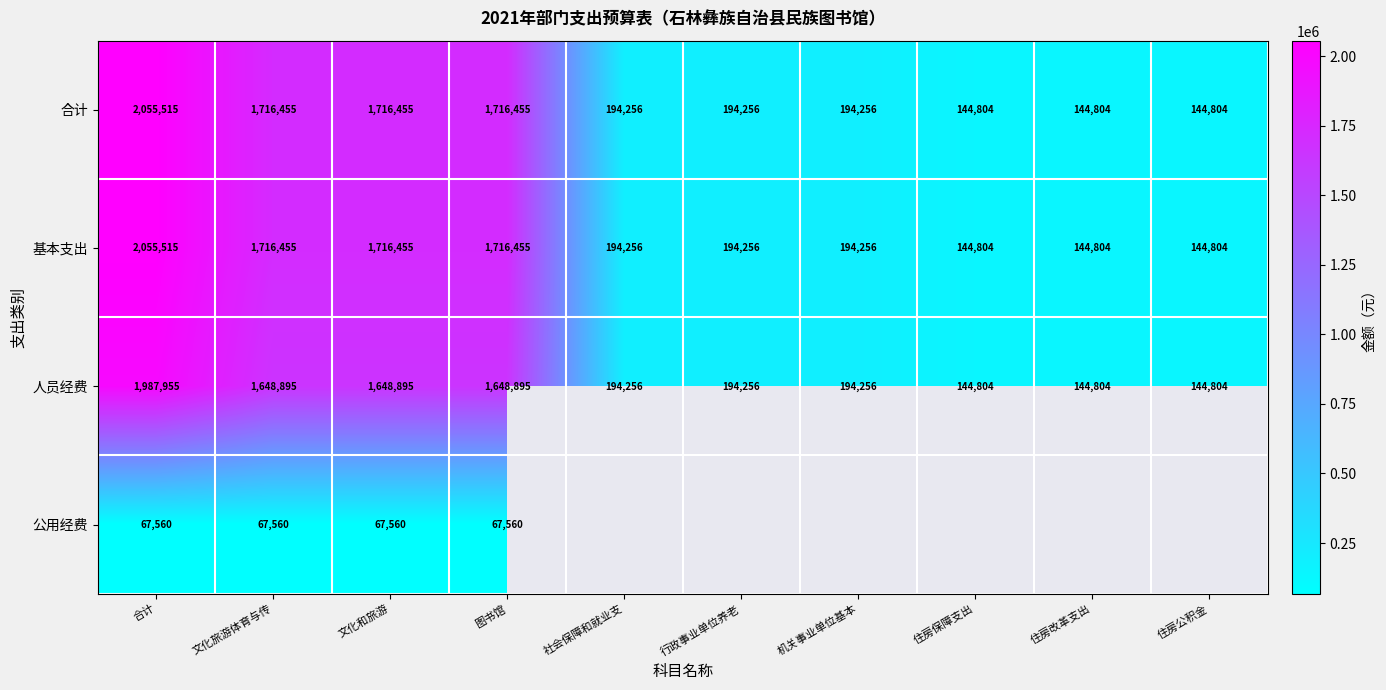

What is the smallest value displayed?

67560.0